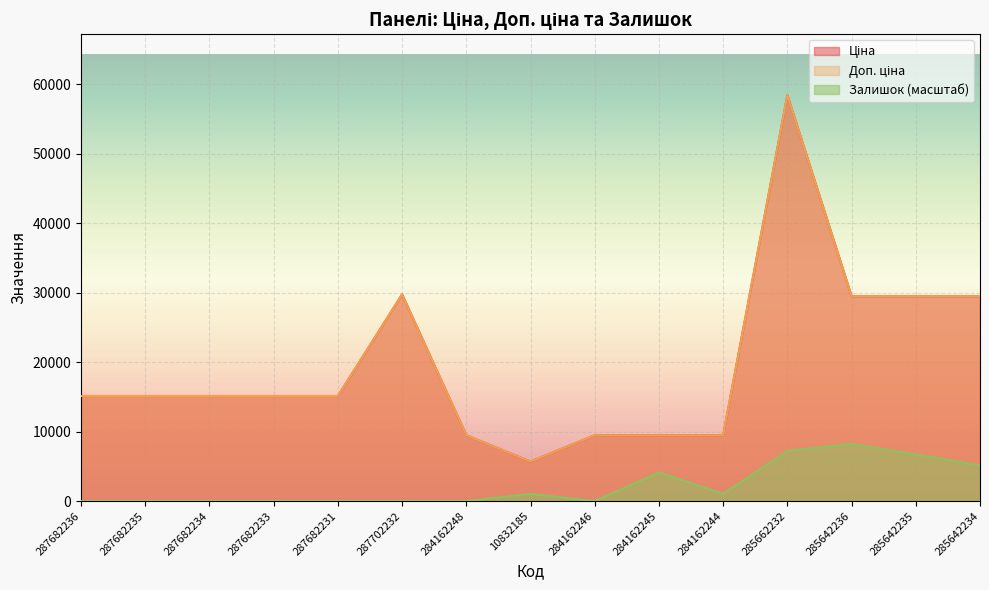

True or false: Ціна and Залишок intersect in this chart.

False